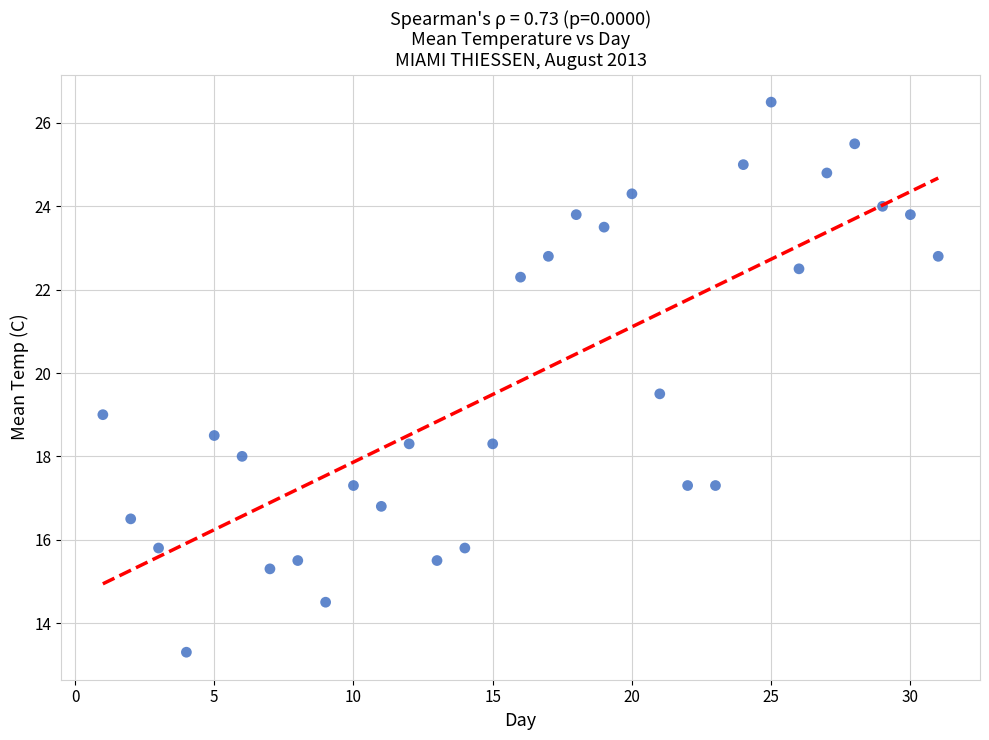

What is the range of Y values (max minus min)?

13.2